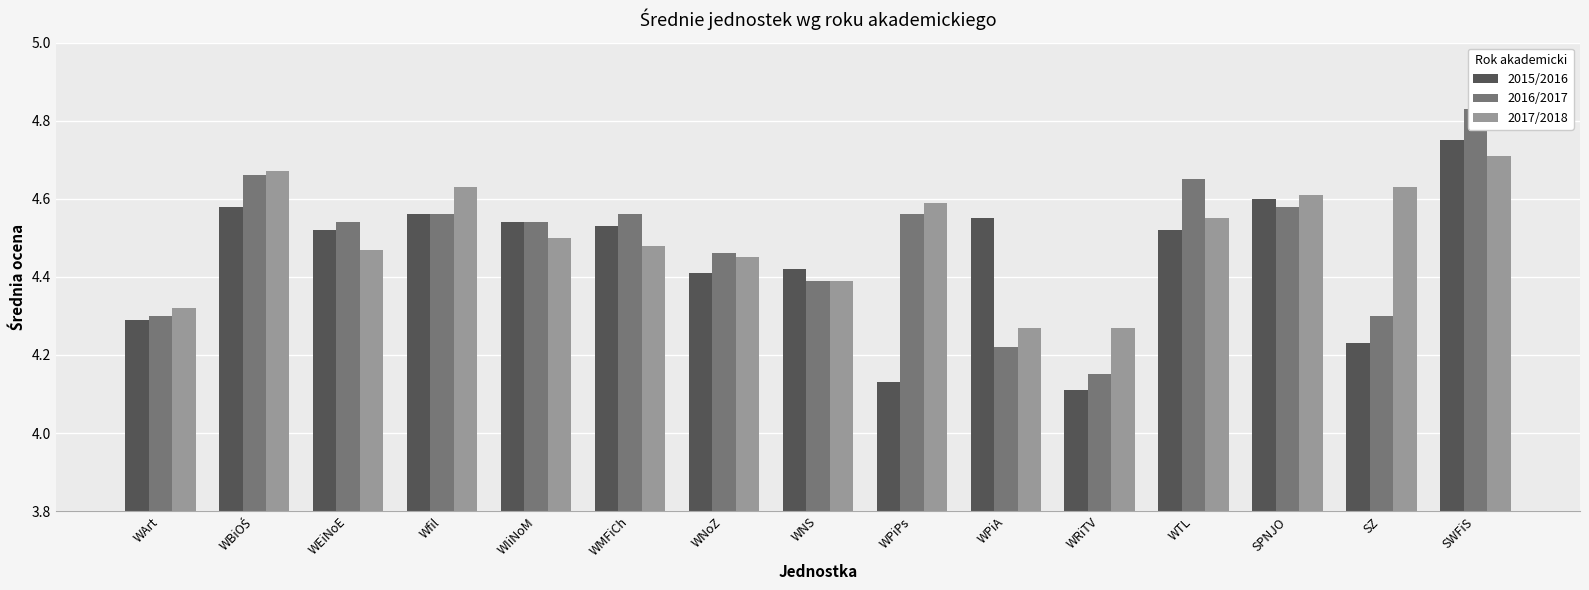

What is the difference between the highest and lowest values at WEiNoE?

0.1